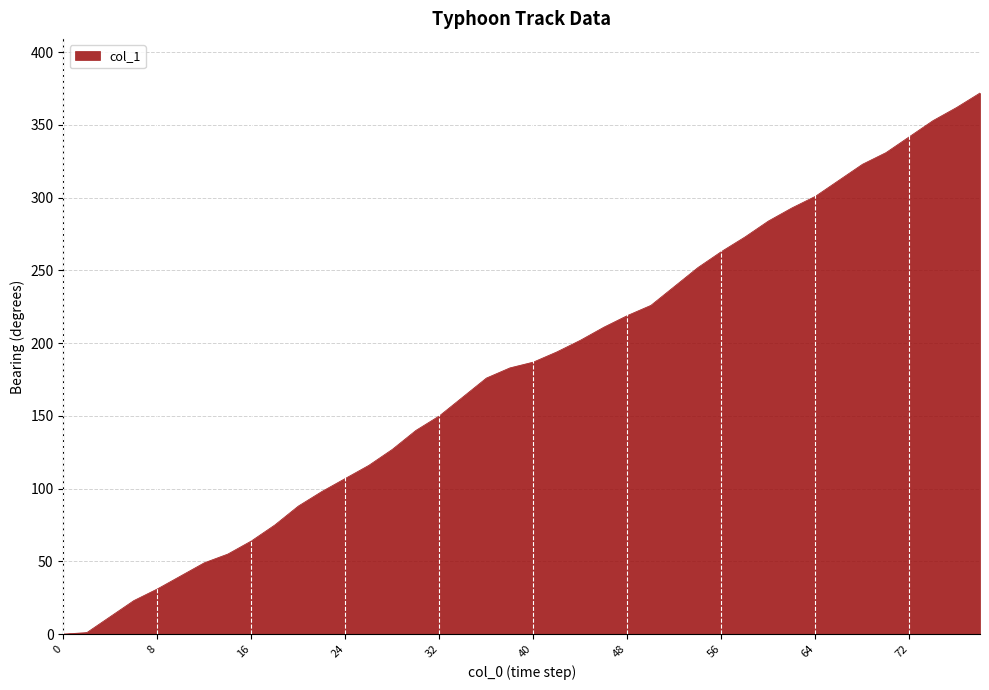

What is the difference between the maximum and second lowest values?

371